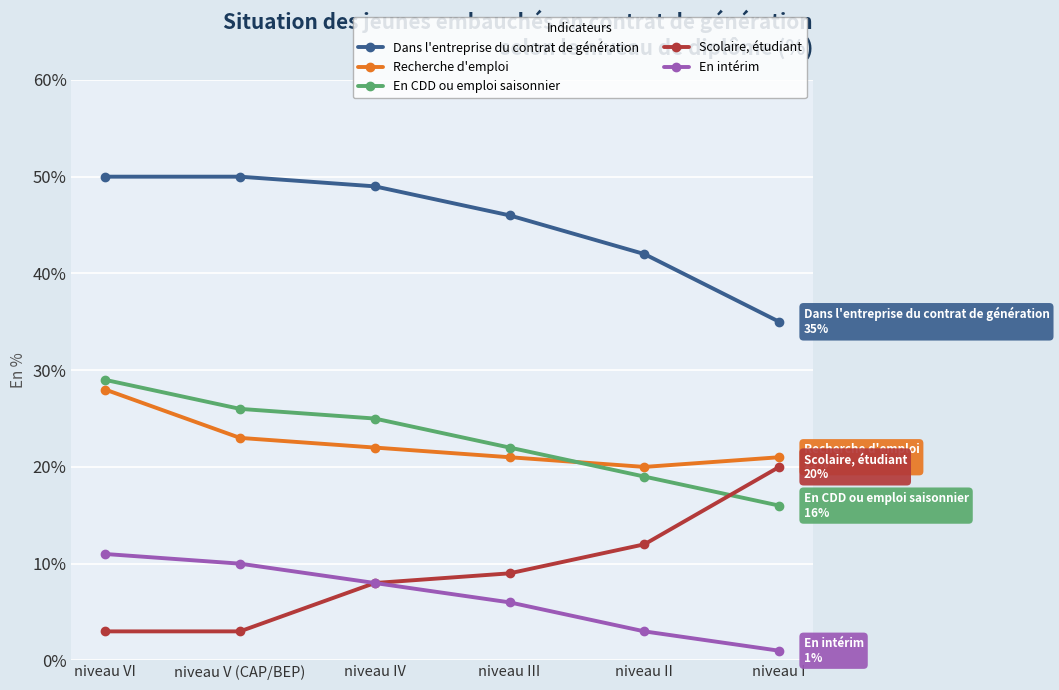

In Recherche d'emploi, how many points are lower than both neighbors (excluding endpoints)?

1